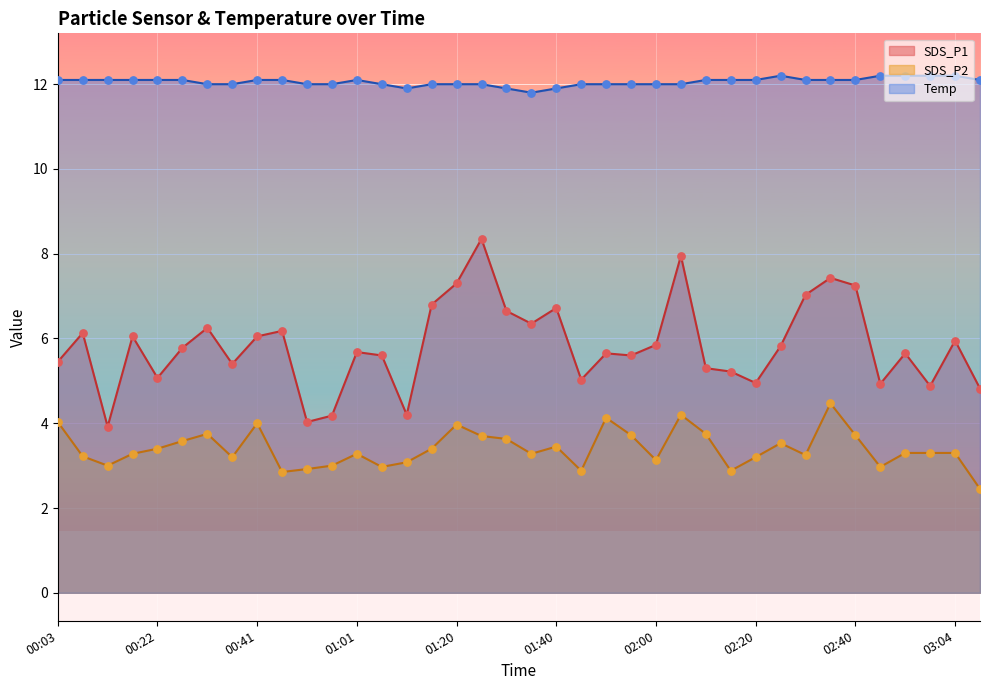

Which series contains the lowest Y value?

SDS_P2